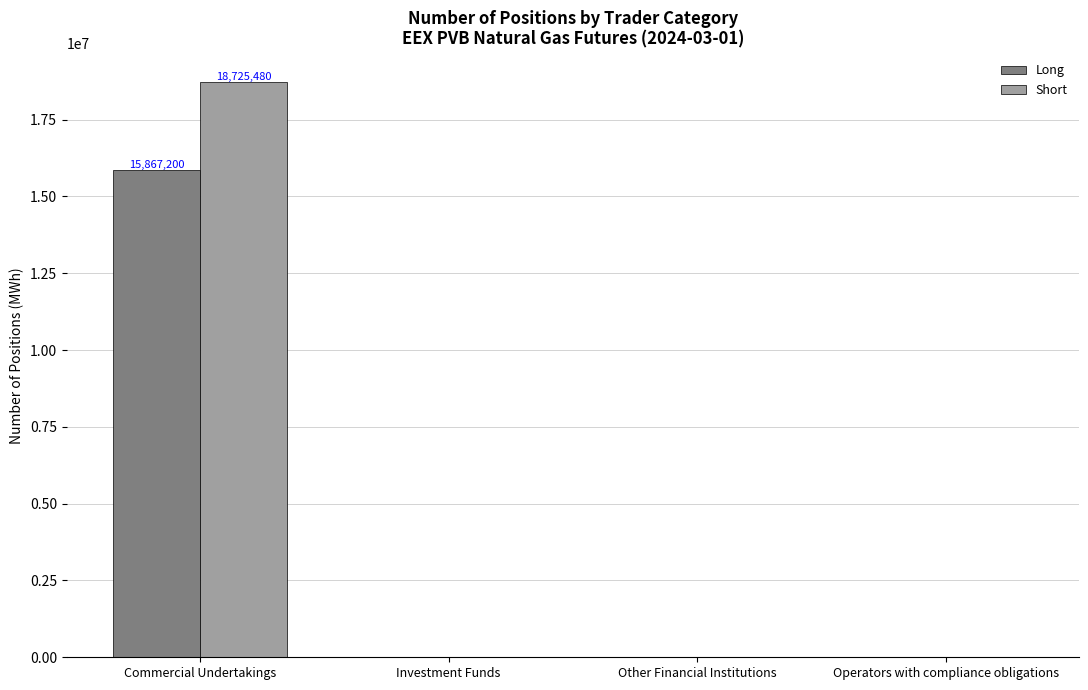

Reading left to right, transcribe all the data shown in this chart.

Long: Commercial Undertakings=15867200	Investment Funds=0	Other Financial Institutions=0	Operators with compliance obligations=0
Short: Commercial Undertakings=18725480	Investment Funds=0	Other Financial Institutions=0	Operators with compliance obligations=0